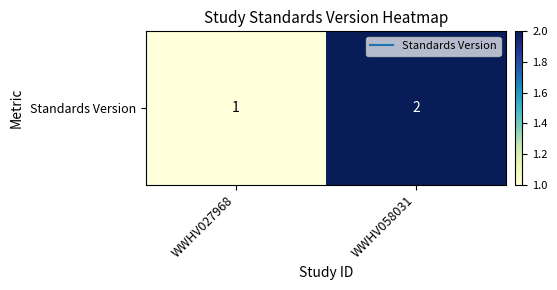

What is the sum of the values at WWHV058031 and WWHV027968?

3